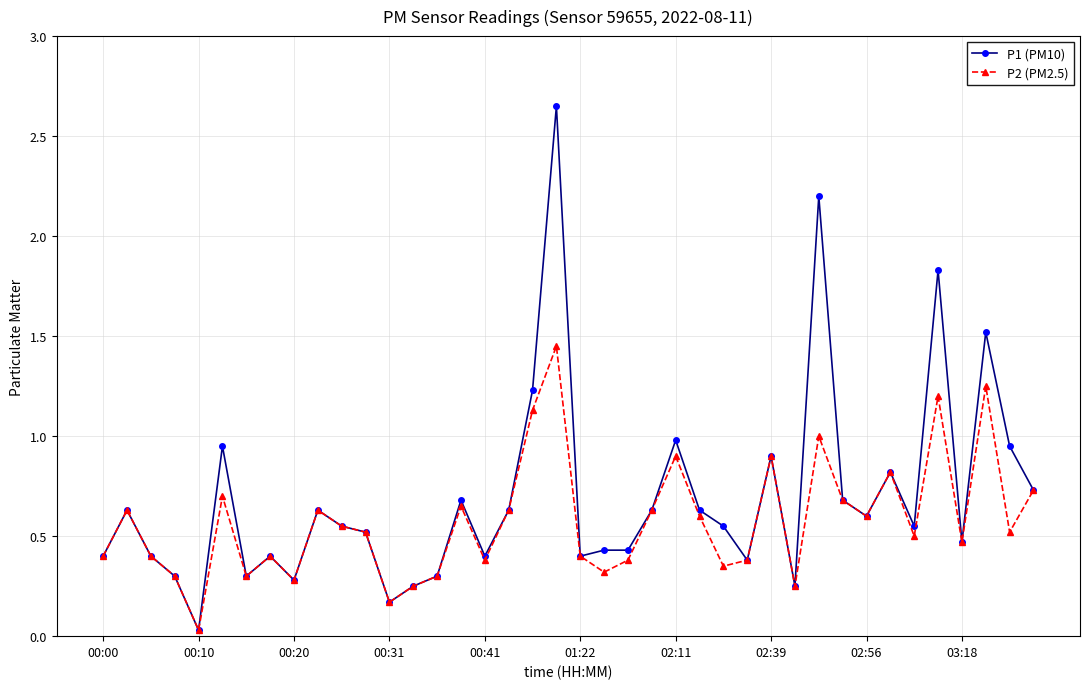

List the series in order of their peak value, highest first.

P1 (PM10), P2 (PM2.5)